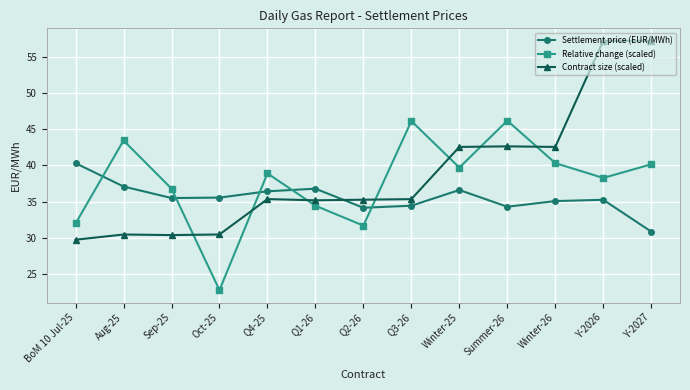

What is the difference between the highest and lowest values at Winter-25?

5.9